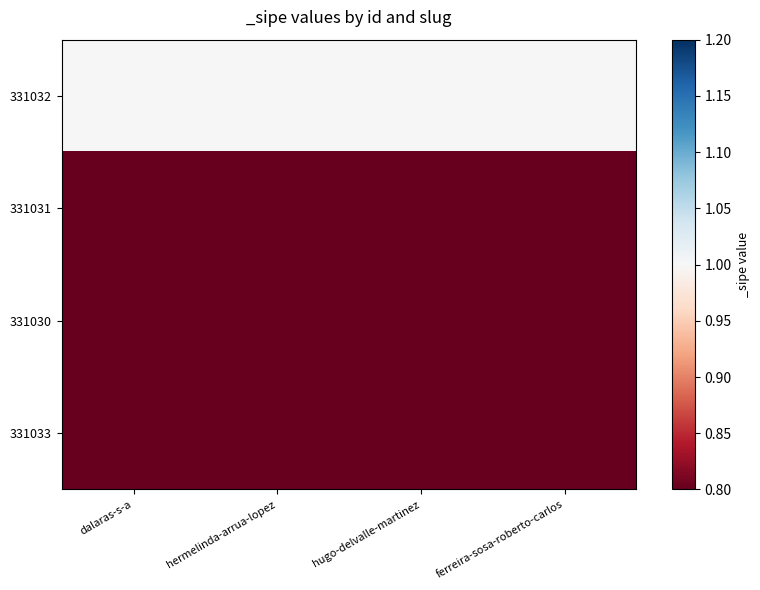

Between dalaras-s-a and hugo-delvalle-martinez, which series saw the biggest shift?

331032